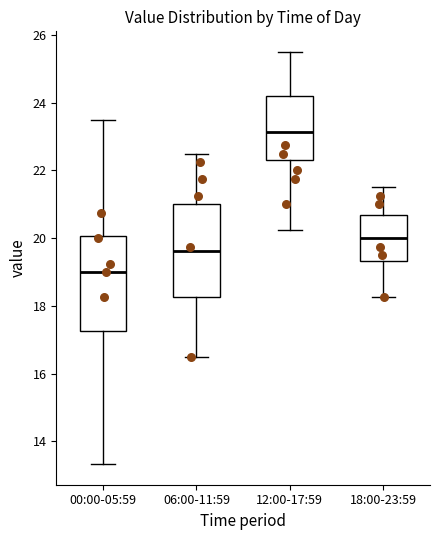

Reading left to right, transcribe this box plot: for each box, give where its median line is, the range the box spans, and where its two whiskers end, as read against the y-axis. The values are not printed on the chart, so give them approximately, as read against the axis.

00:00-05:59: median 19.0, box 17.2 to 20.0, whiskers 13.4 to 23.6
06:00-11:59: median 19.6, box 18.2 to 21.0, whiskers 16.6 to 22.6
12:00-17:59: median 23.2, box 22.4 to 24.2, whiskers 20.2 to 25.6
18:00-23:59: median 20.0, box 19.4 to 20.6, whiskers 18.2 to 21.6